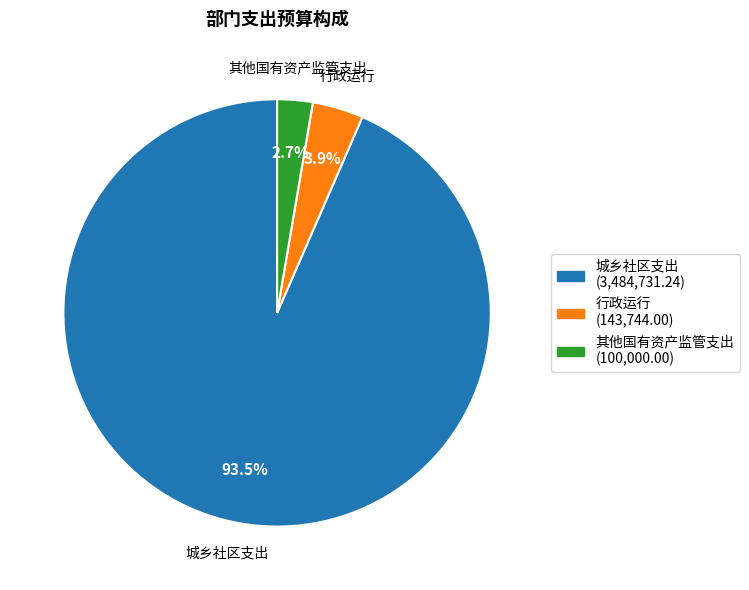

Is 行政运行 the majority of the pie?

No